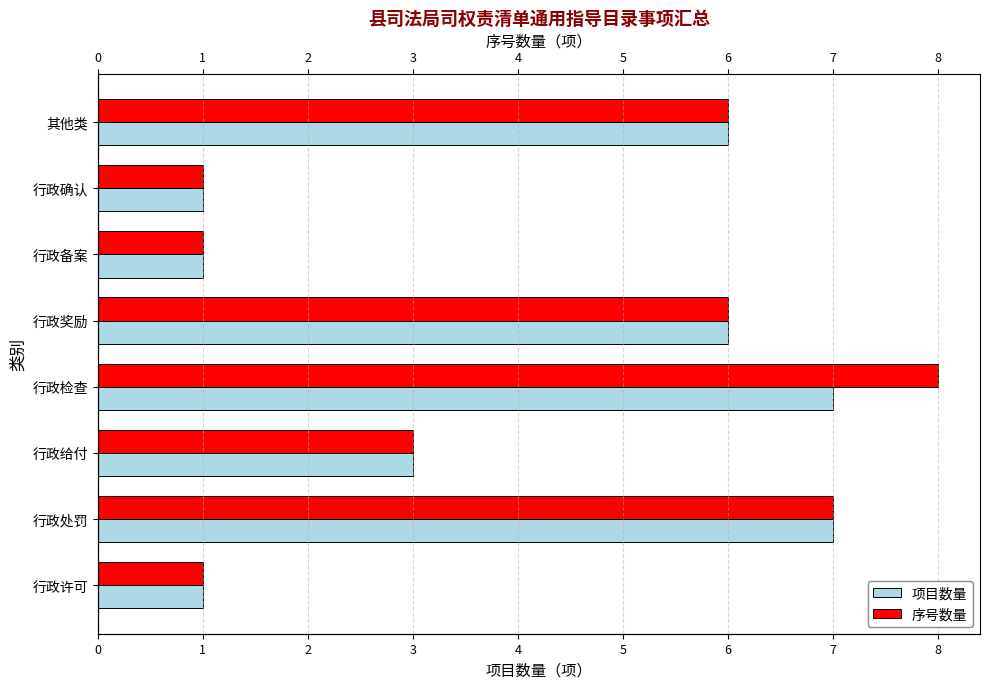

How many categories are shown in the chart?

8